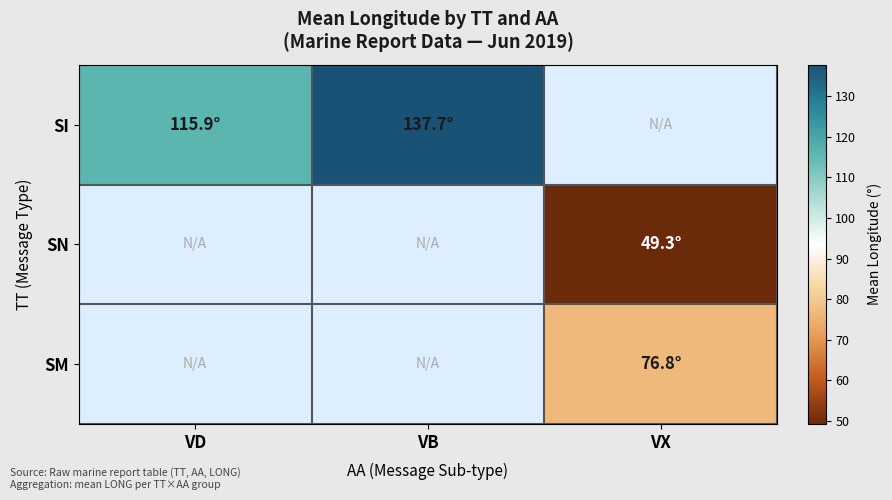

At how many categories does at least one series exceed 128?

1